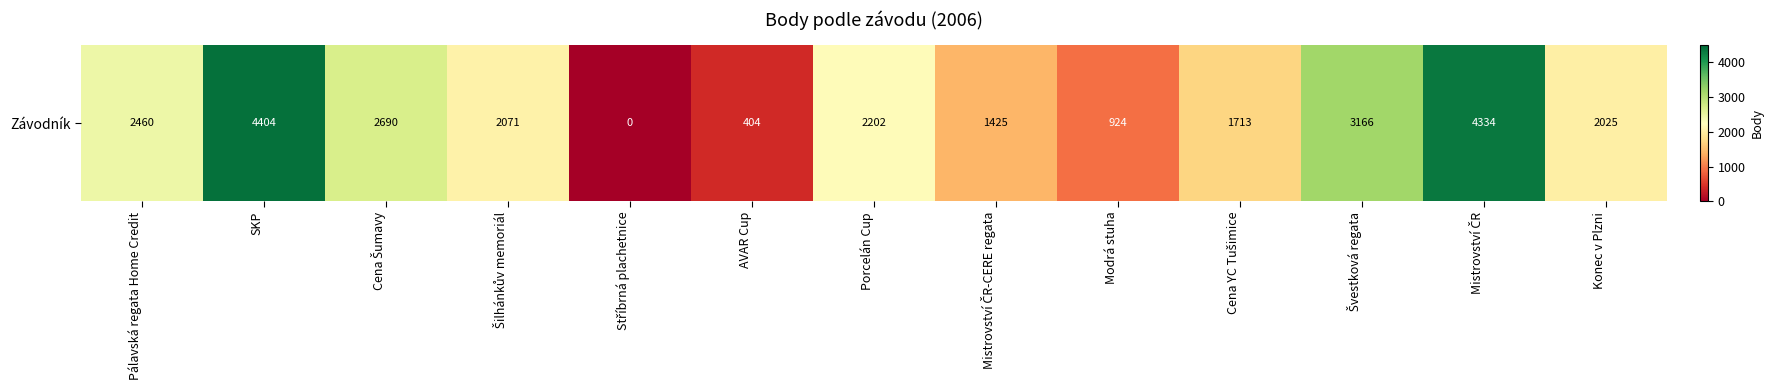

Reading right to left, extract all data points from this chart.

2025	4334	3166	1713	924	1425	2202	404	0	2071	2690	4404	2460